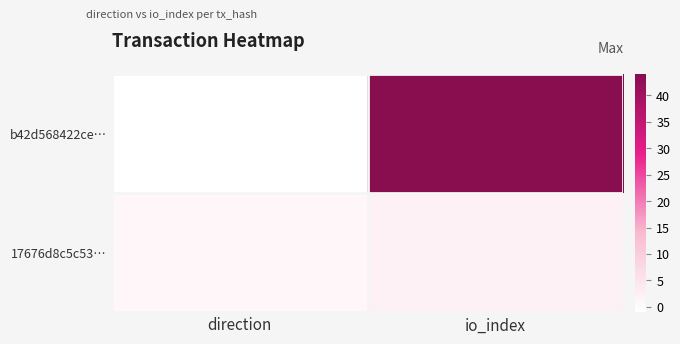

Between io_index and direction, which is larger?

io_index